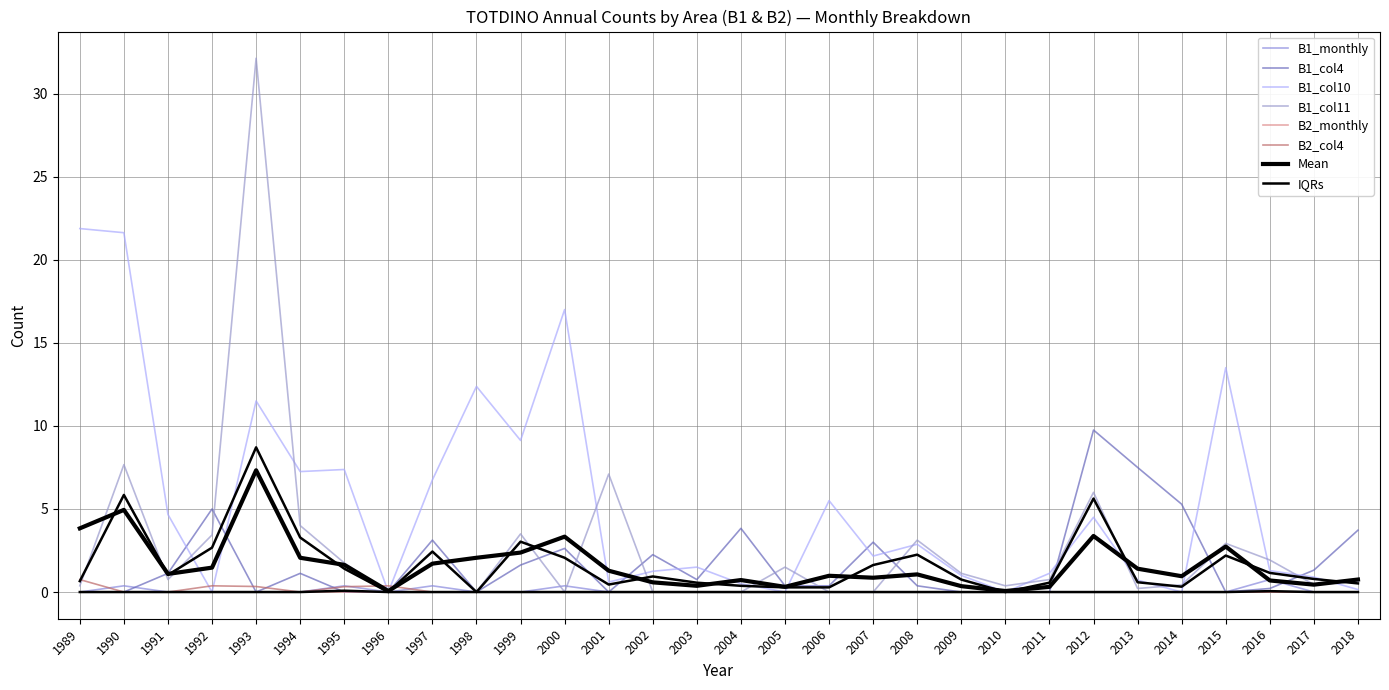

The B1_col11 series shows 3.4 at 1992. True or false?

True